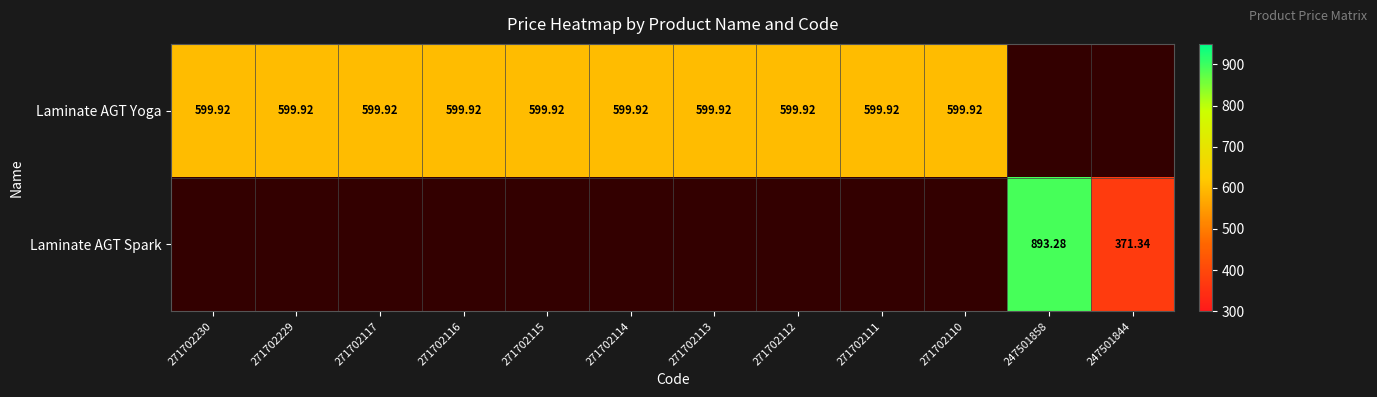

Is the value of Laminate AGT Yoga at 271702113 greater than the value of Laminate AGT Spark at 247501858?

No